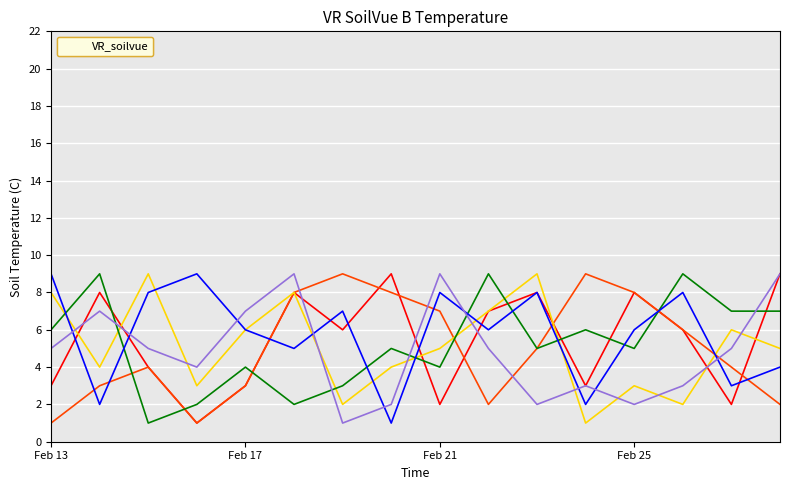

What is the maximum value shown in the chart?

9